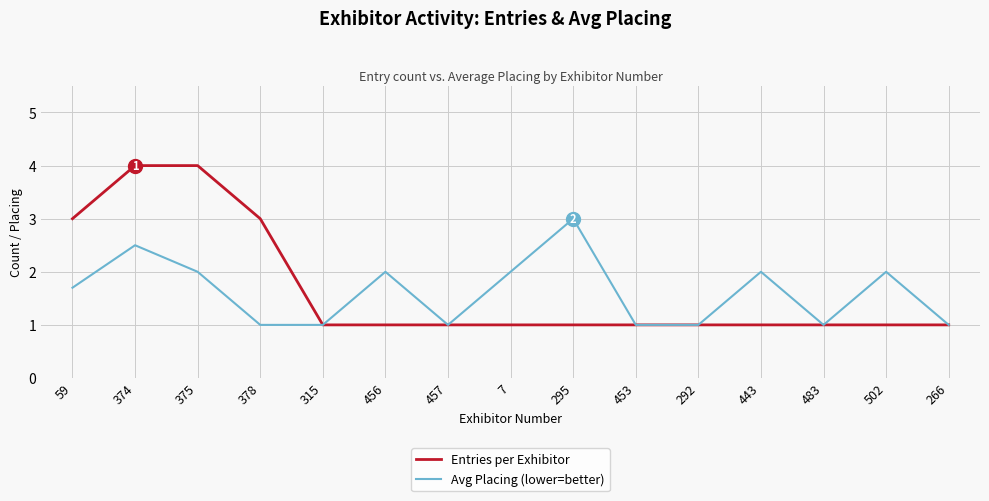

Which series has the largest range (max minus min)?

Entries per Exhibitor